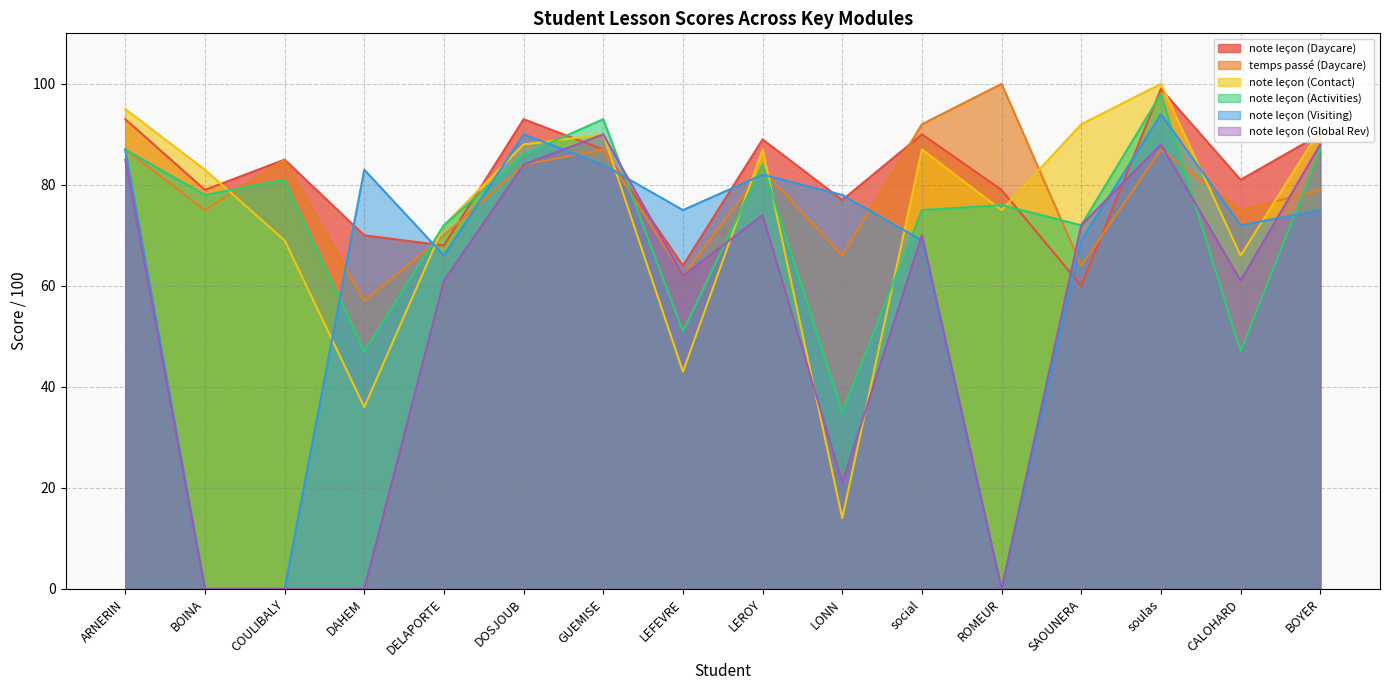

List the series in order of their peak value, highest first.

temps passé (Daycare), note leçon (Contact), note leçon (Daycare), note leçon (Activities), note leçon (Visiting), note leçon (Global Rev)